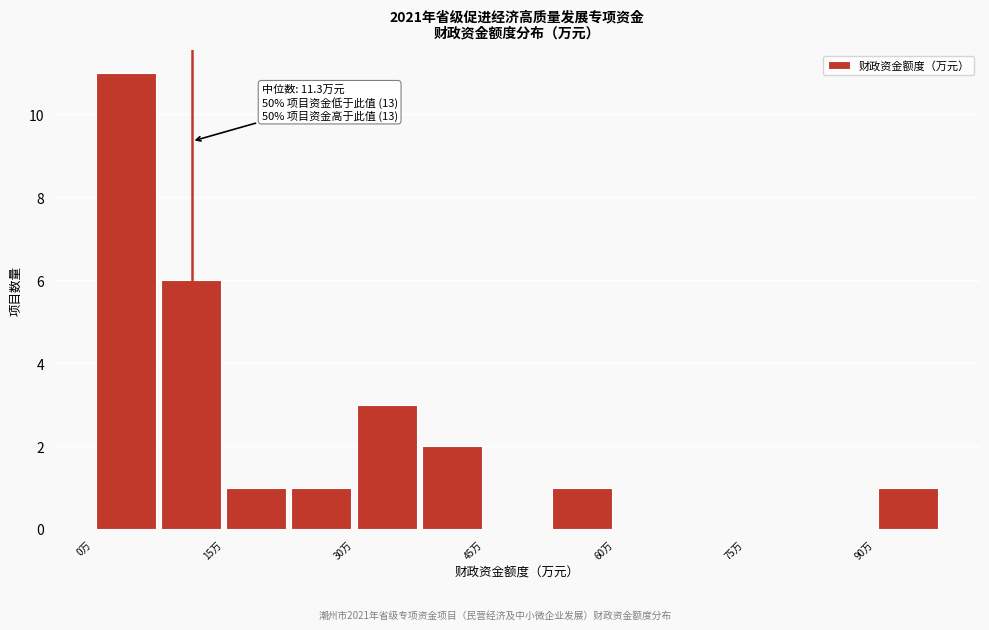

Read against the x-axis, roughly where is the centre of the tallest bar?

4